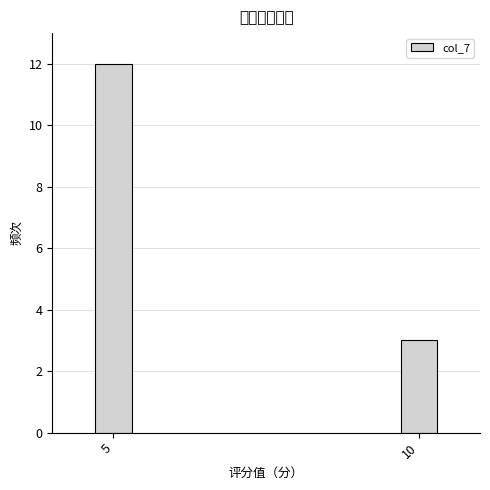

Reading left to right, transcribe all the data shown in this chart.

5=12	10=3